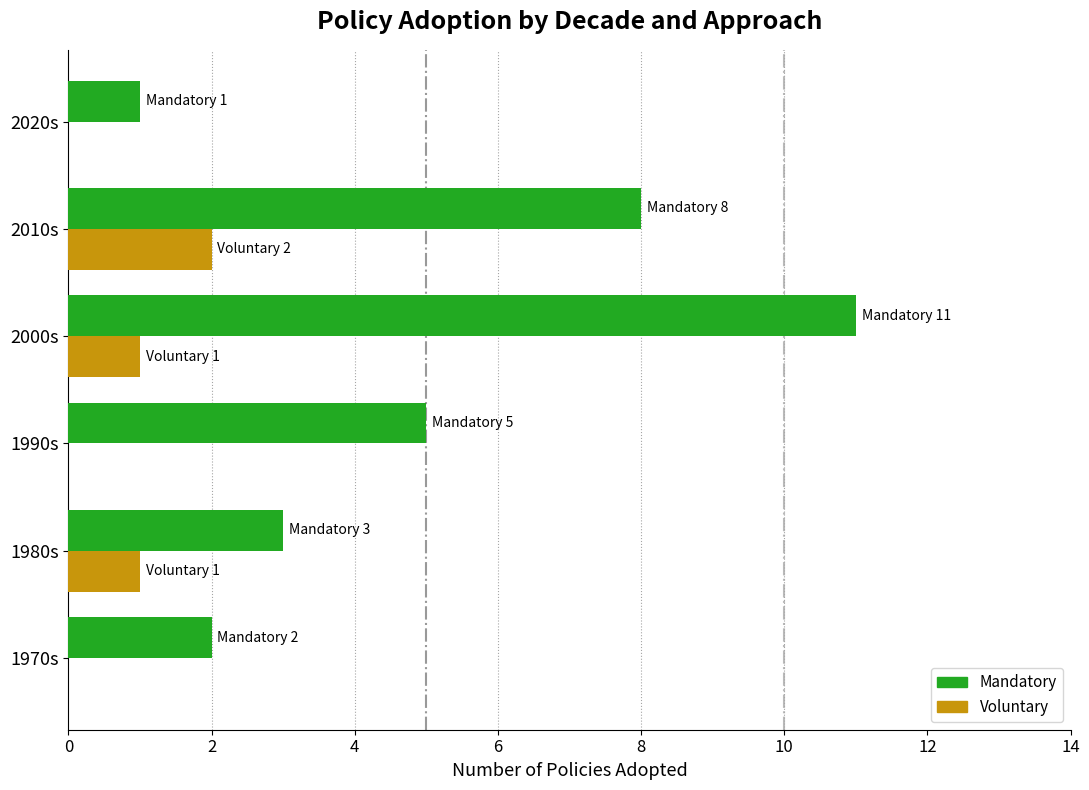

What is the average value of the Mandatory series?

5